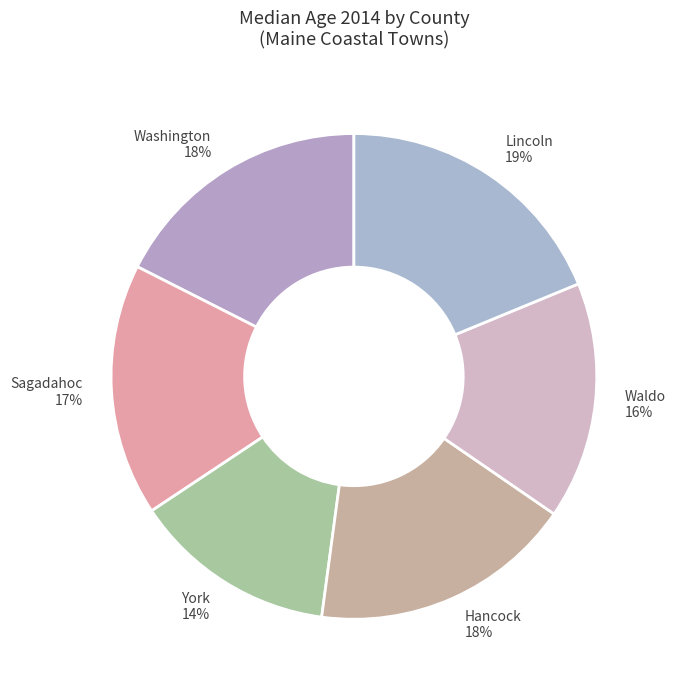

What percentage is the Lincoln 19% slice, to the nearest percent?

19%